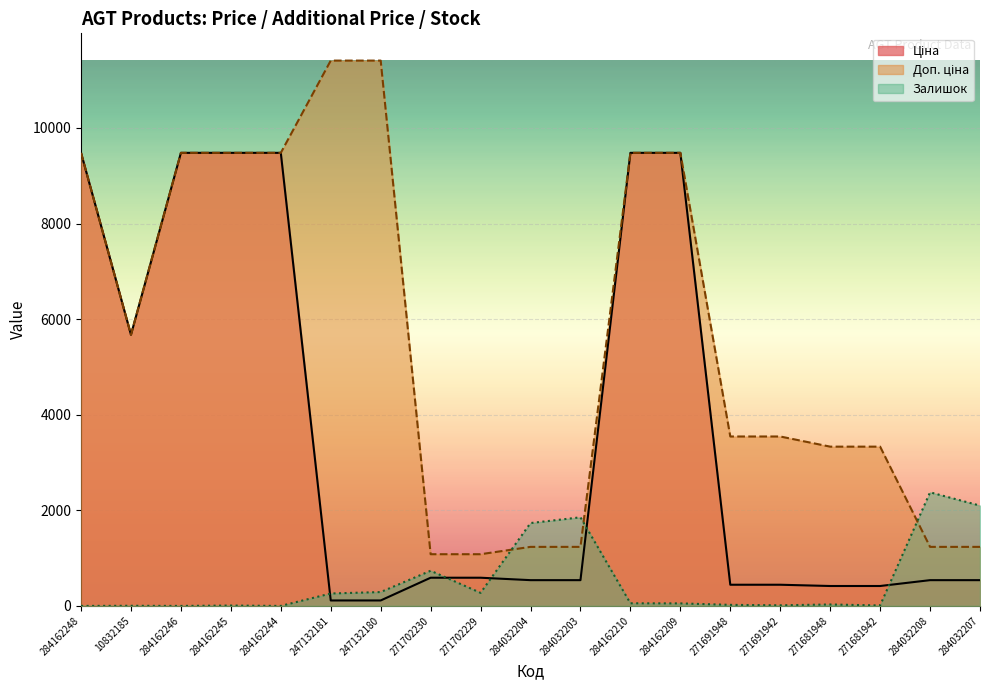

How many values in the Залишок series exceed 53?

9